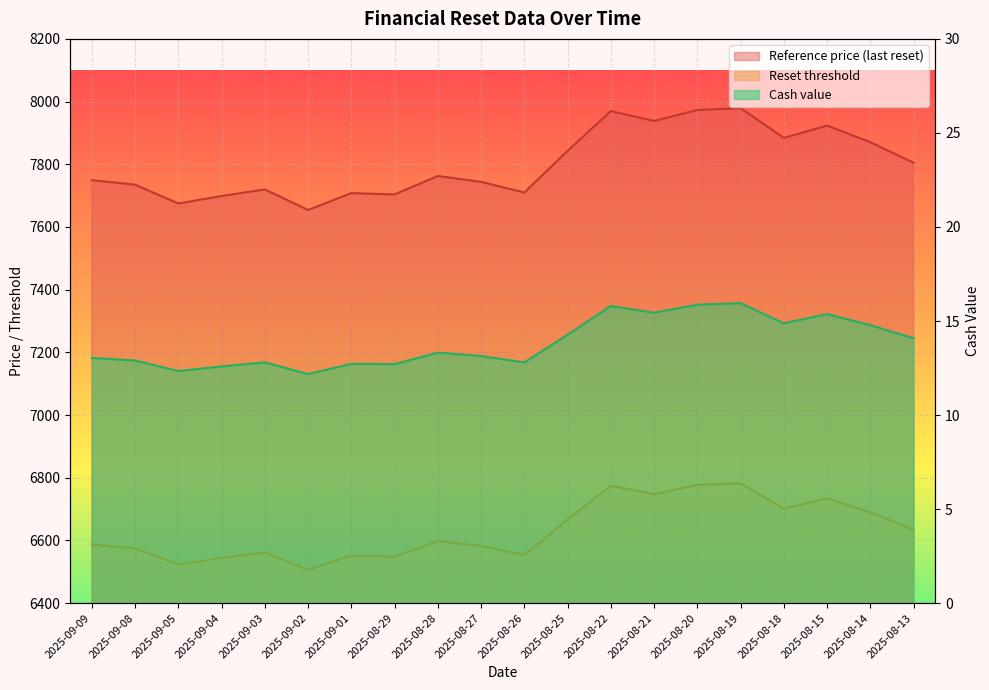

Which series has the widest spread of values?

Reference price